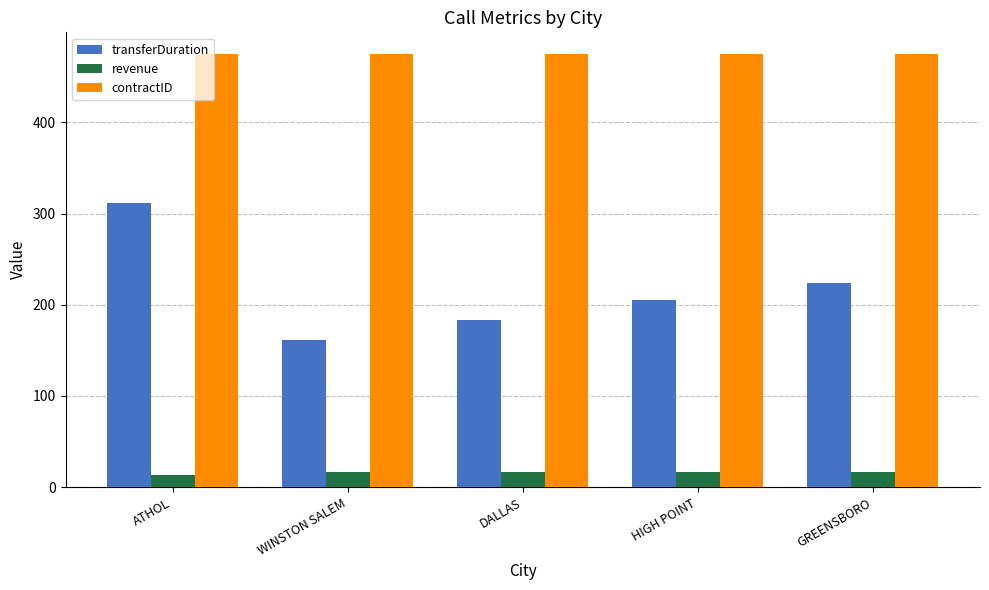

What is the value of the contractID bar at the 5th from the left?

475.0